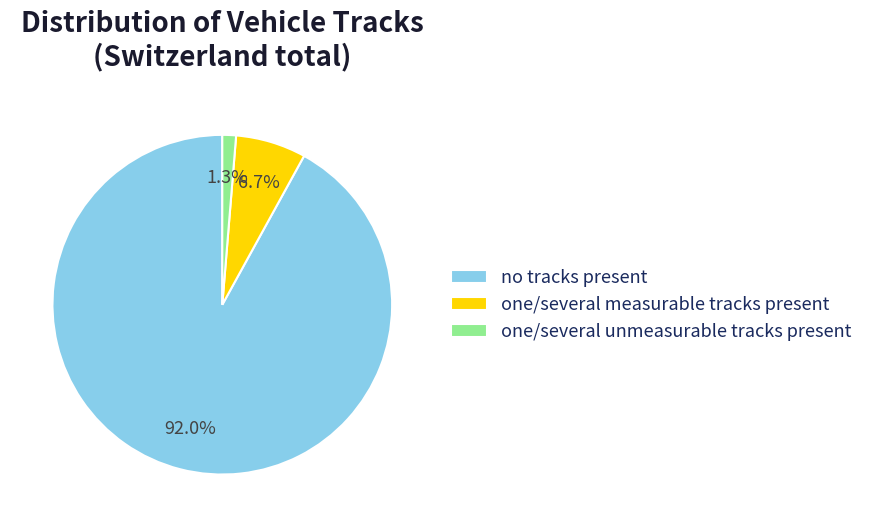

Is it true that one/several measurable tracks present is 7% of the pie?

True